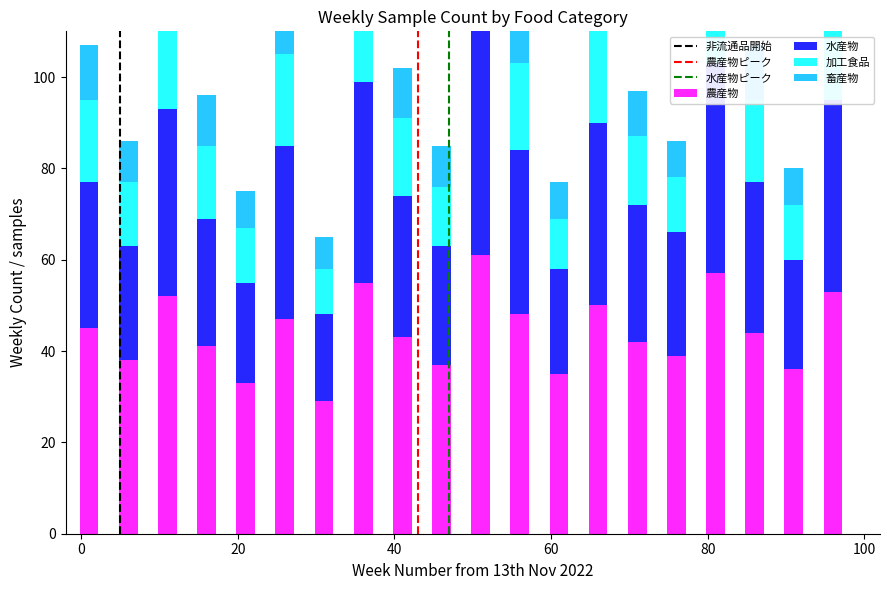

What is the lowest value of the 水産物 series?

19